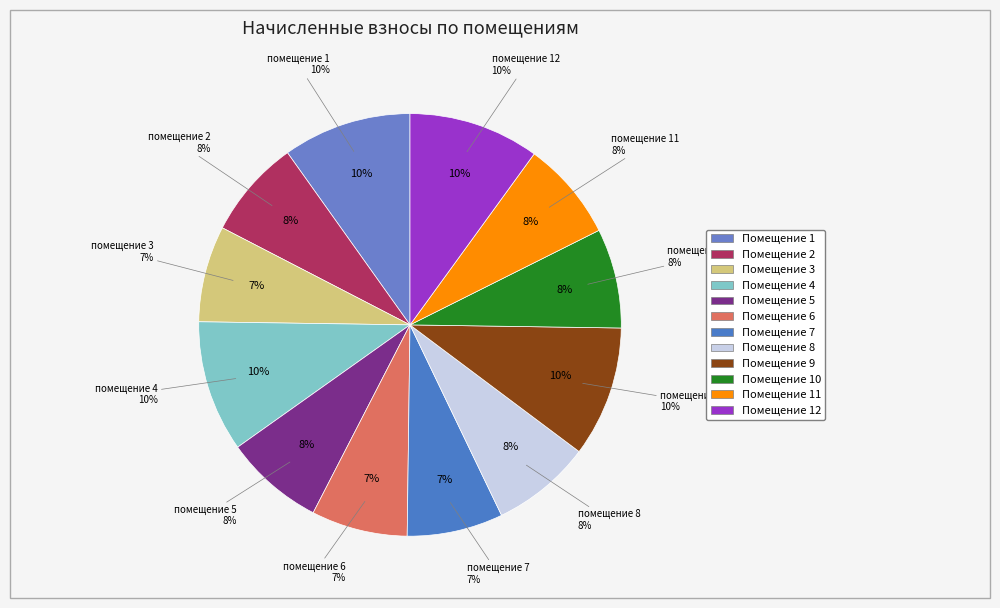

What percentage is NOT represented by 5?

92.4%